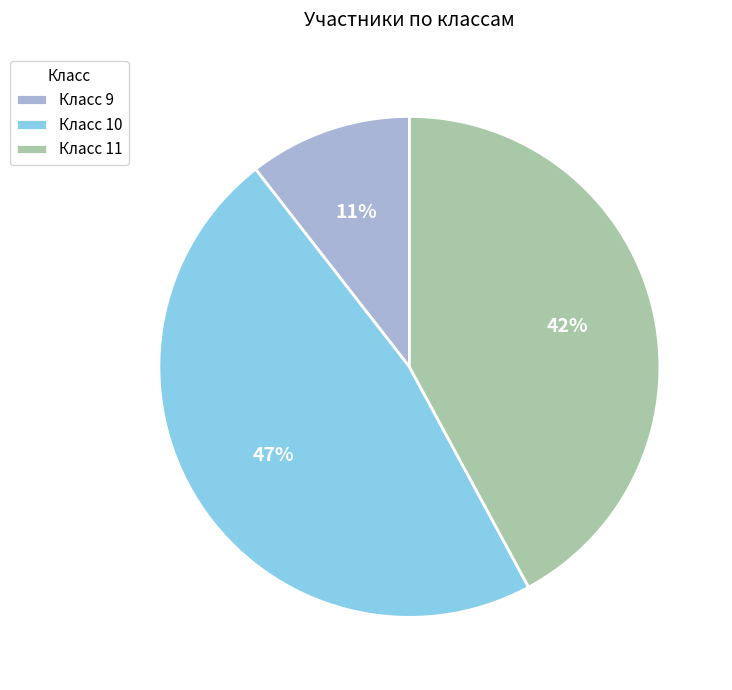

What is the ratio of the value at Класс 10 to the value at Класс 11?

1.1